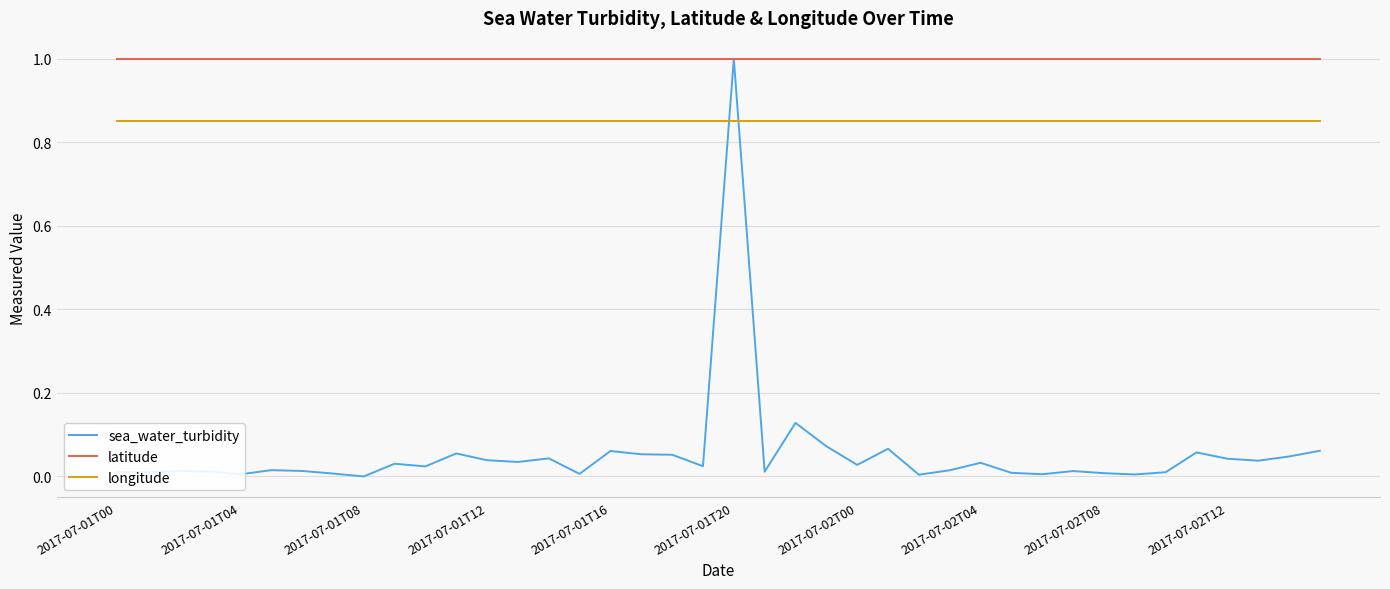

Which series has the widest spread of values?

sea_water_turbidity